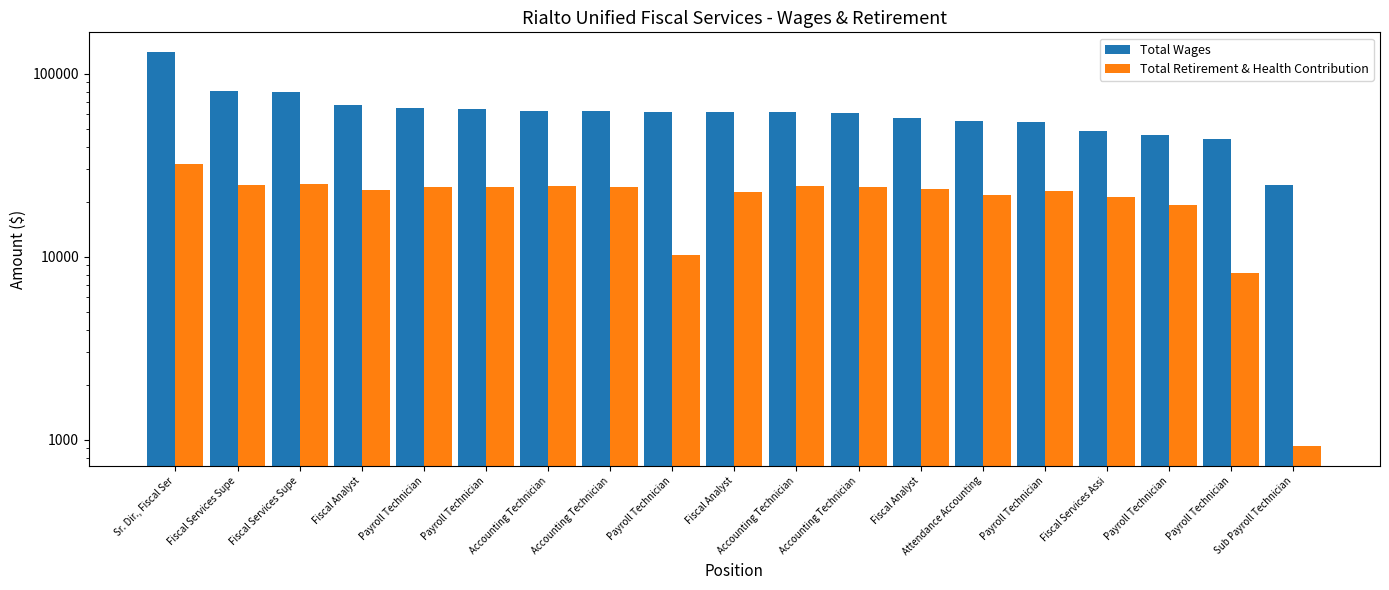

Is the value of Total Wages at Payroll Technician greater than the value of Total Retirement & Health Contribution at Payroll Technician?

Yes